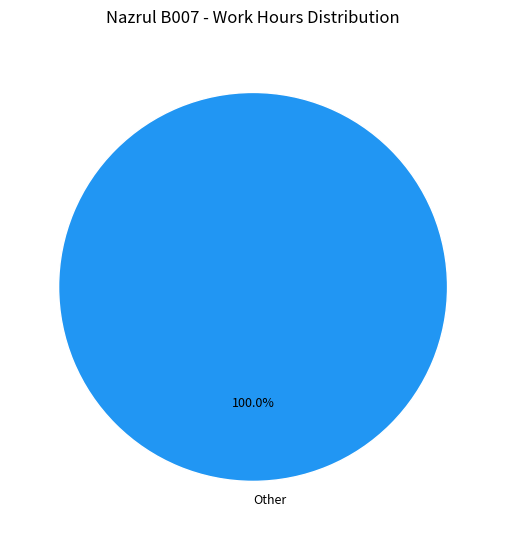

Is there any slice that represents more than half of the pie?

Yes